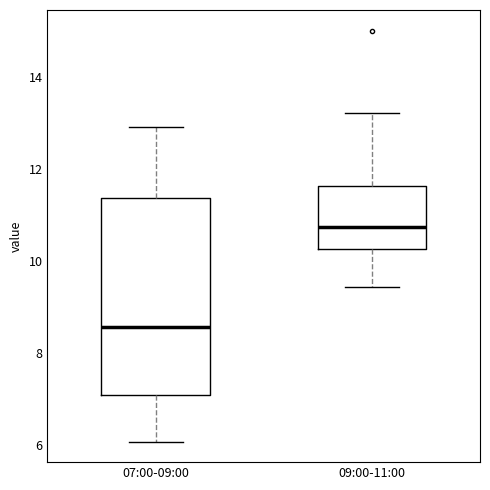

Where does the lower whisker of the box for 07:00-09:00 end on the y-axis? The values are not printed on the chart, so give them approximately, as read against the axis.

6.0